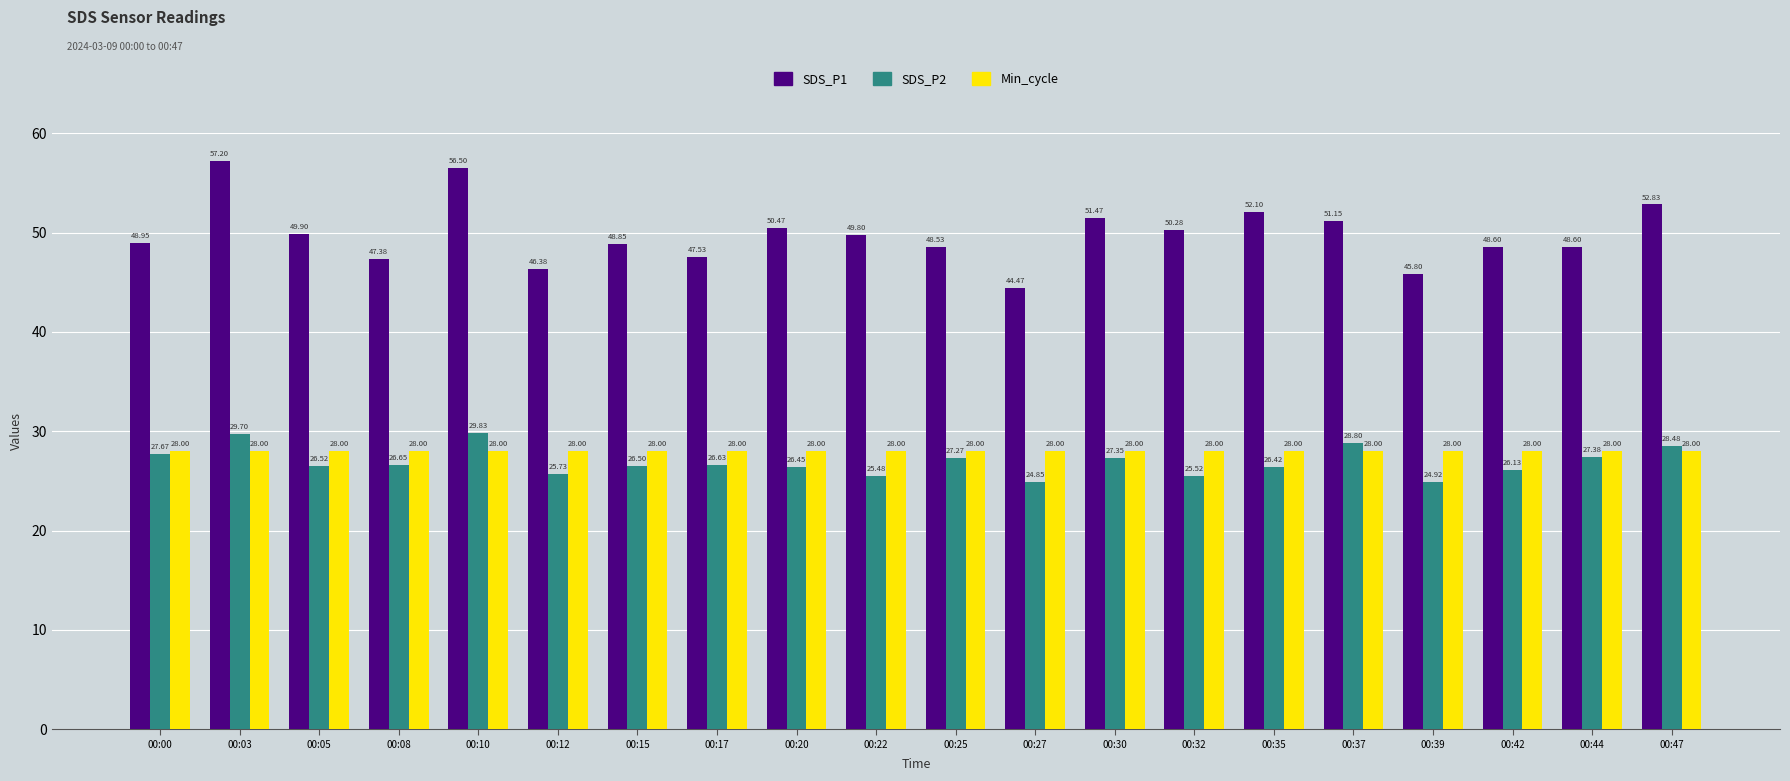

Which series has the largest total across all categories?

SDS_P1